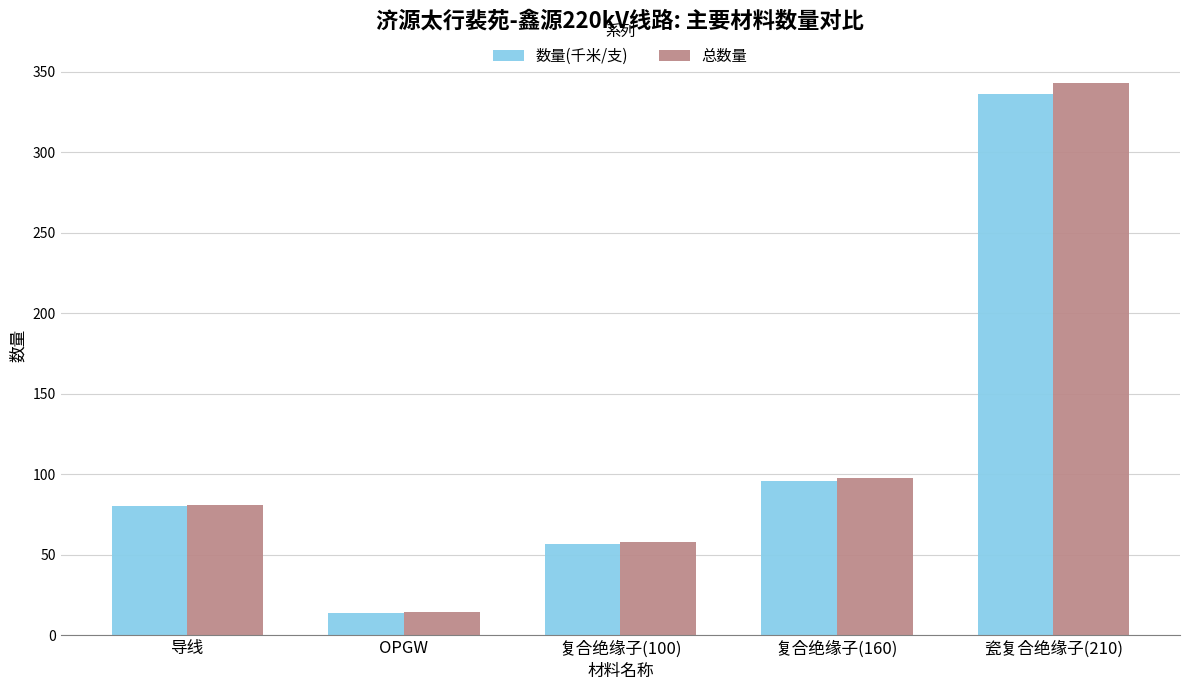

The value of 总数量 at 瓷复合绝缘子(210) is 342.7. True or false?

True